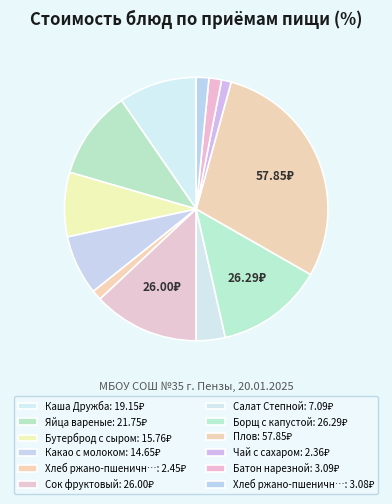

How many segments does this pie chart have?

12